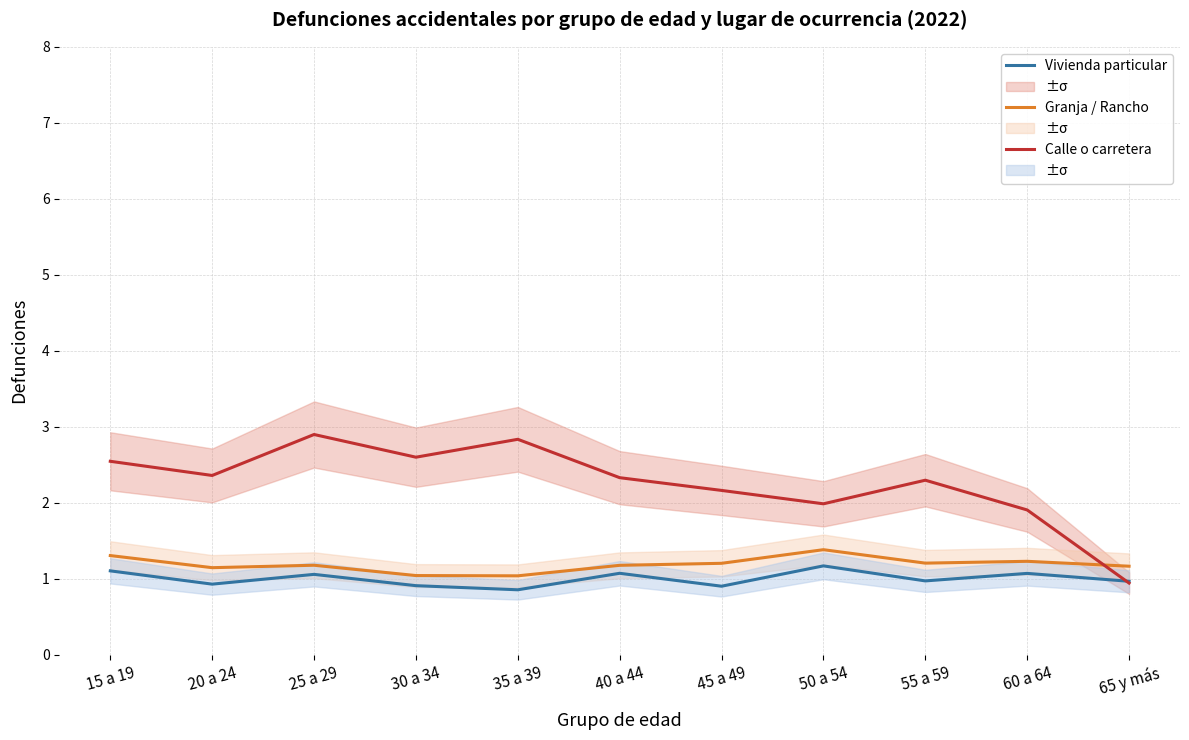

What is the label of the 7th point from the right?

35 a 39